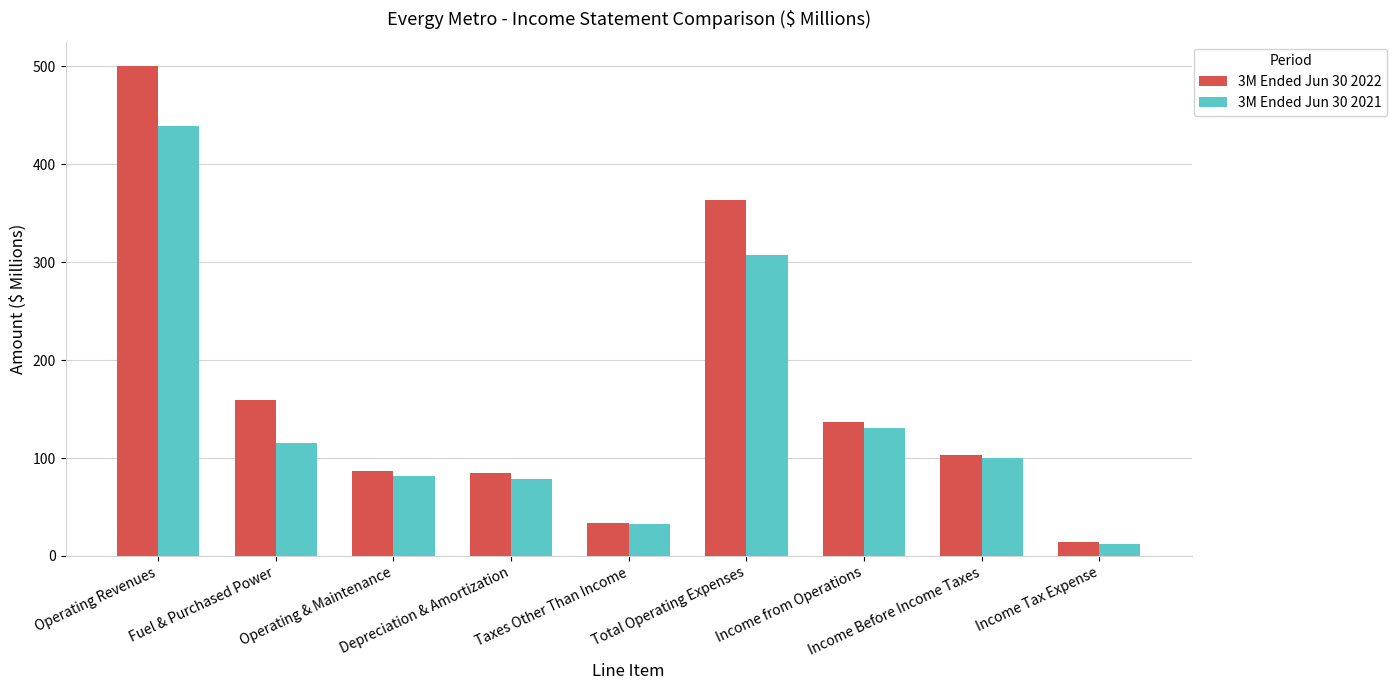

True or false: 3M Ended Jun 30 2022 has a value of 363.8 at Total Operating Expenses.

True